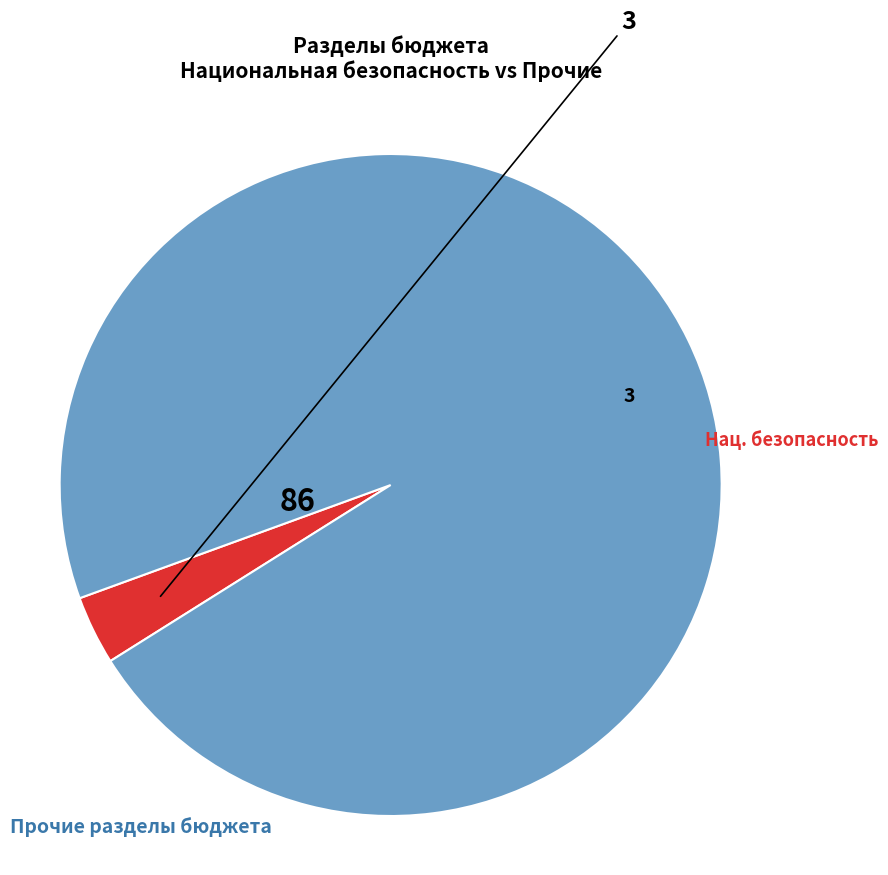

Is there a majority slice in this chart?

Yes